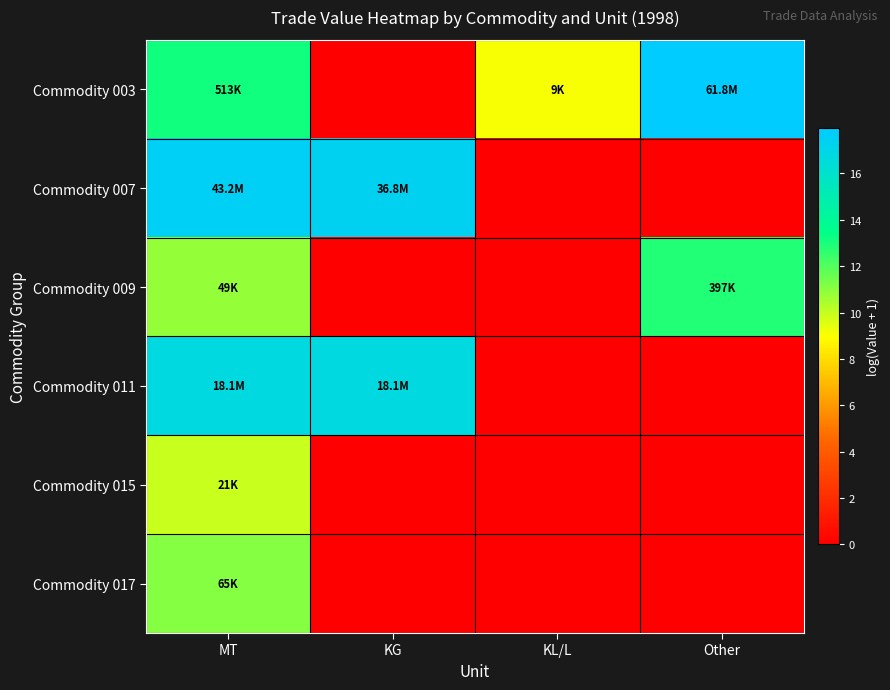

How many categories are shown in the chart?

4